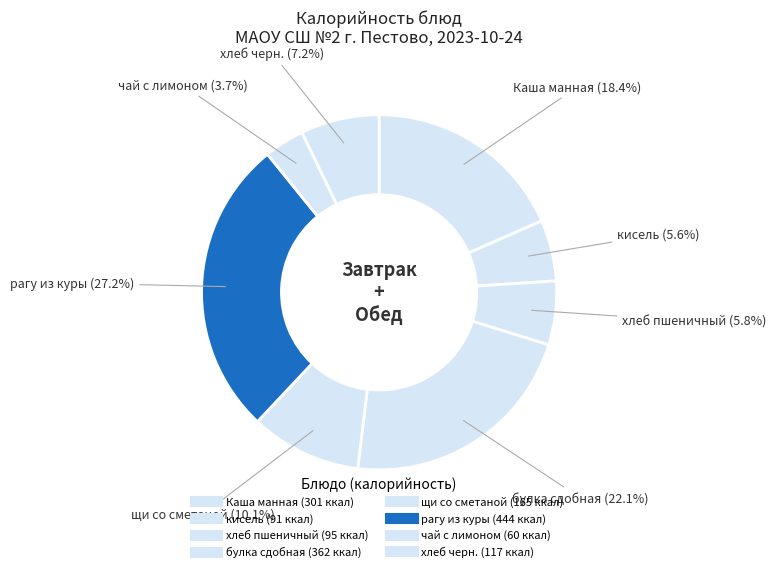

Between Каша манная and хлеб пшеничный, which is larger?

Каша манная